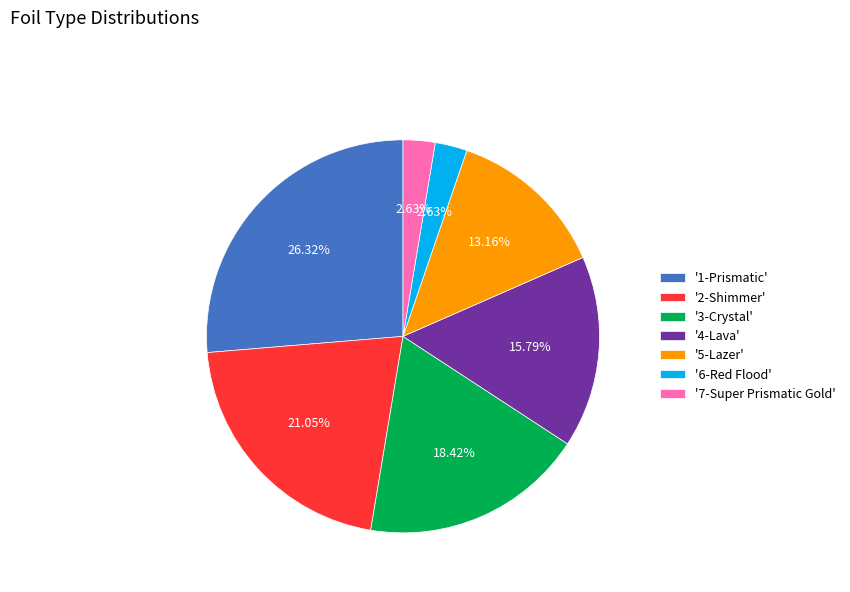

How many segments does this pie chart have?

7